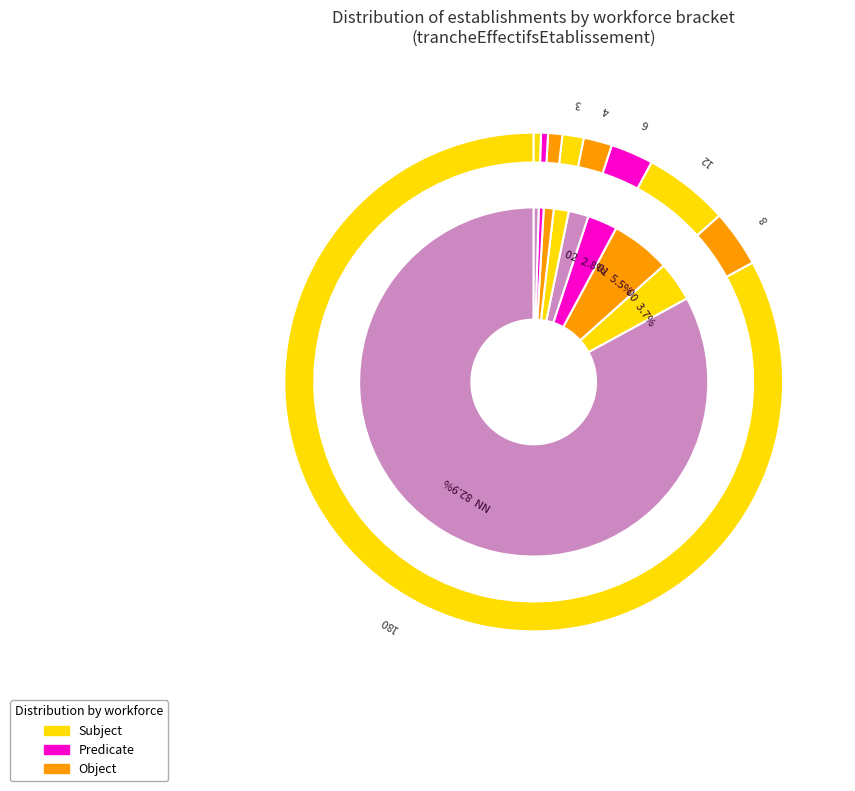

To the nearest percent, what is the average slice percentage?

11%